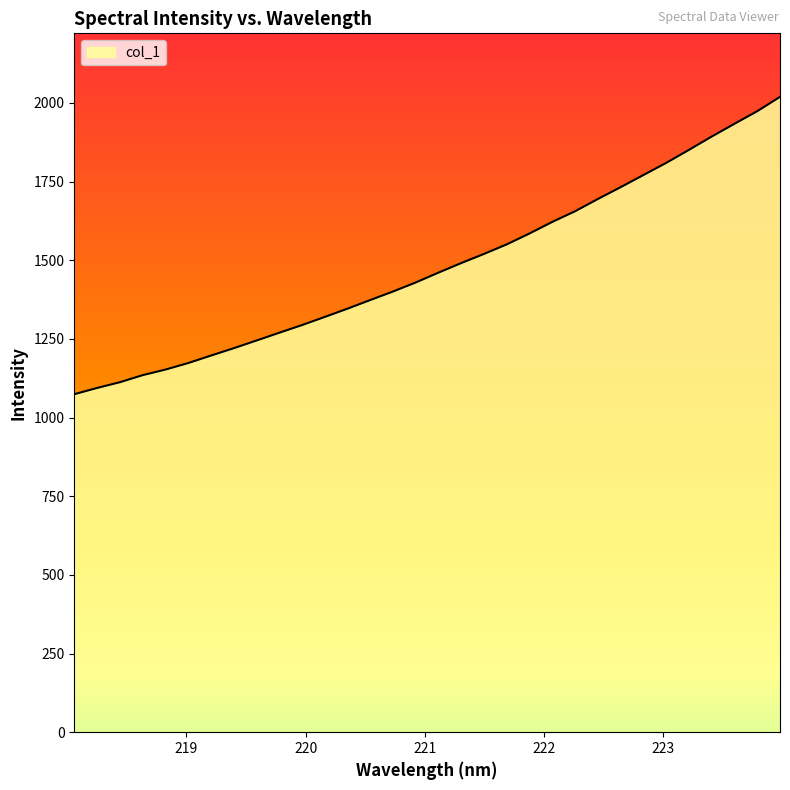

What is the greatest value displayed?

2019.4